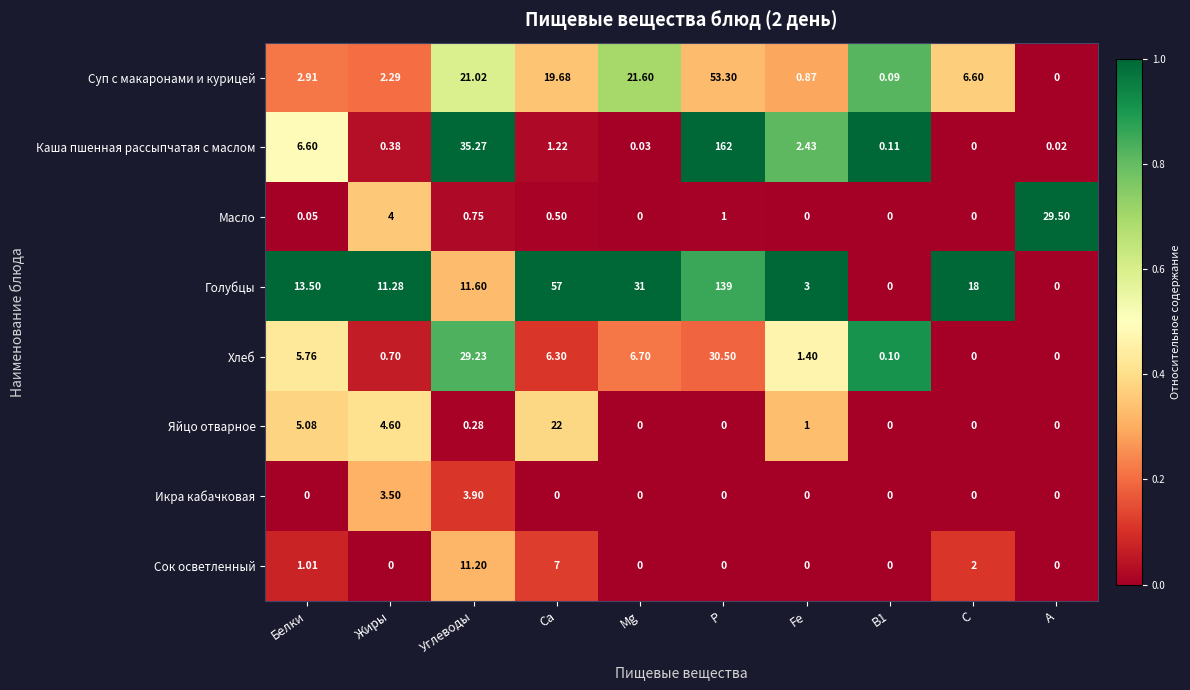

Rank the series by their maximum value, from lowest to highest.

Икра кабачковая, Сок осветленный, Яйцо отварное, Масло, Хлеб, Суп с макаронами и курицей, Голубцы, Каша пшенная рассыпчатая с маслом